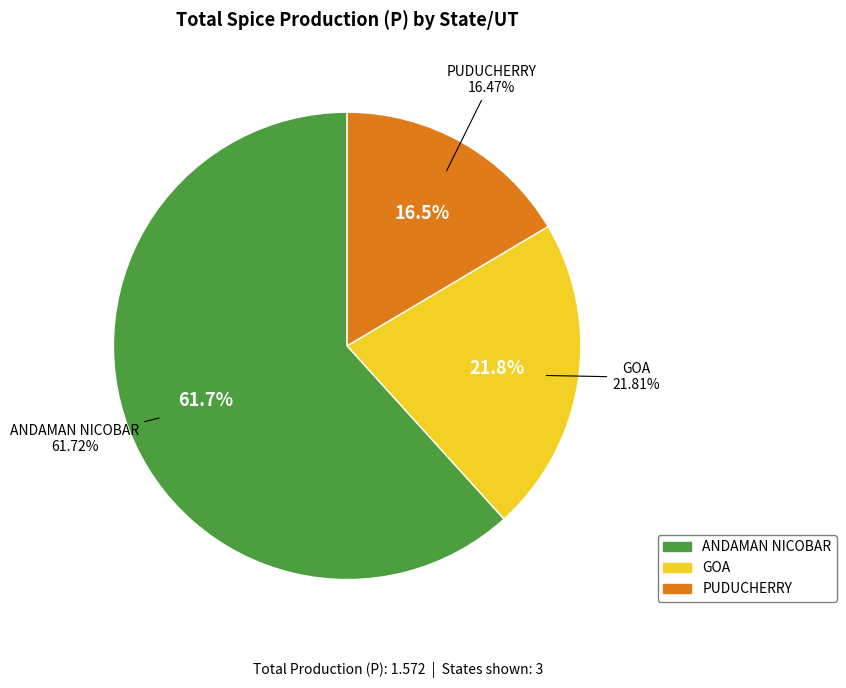

To the nearest percent, what percentage of the pie is PUDUCHERRY?

16%